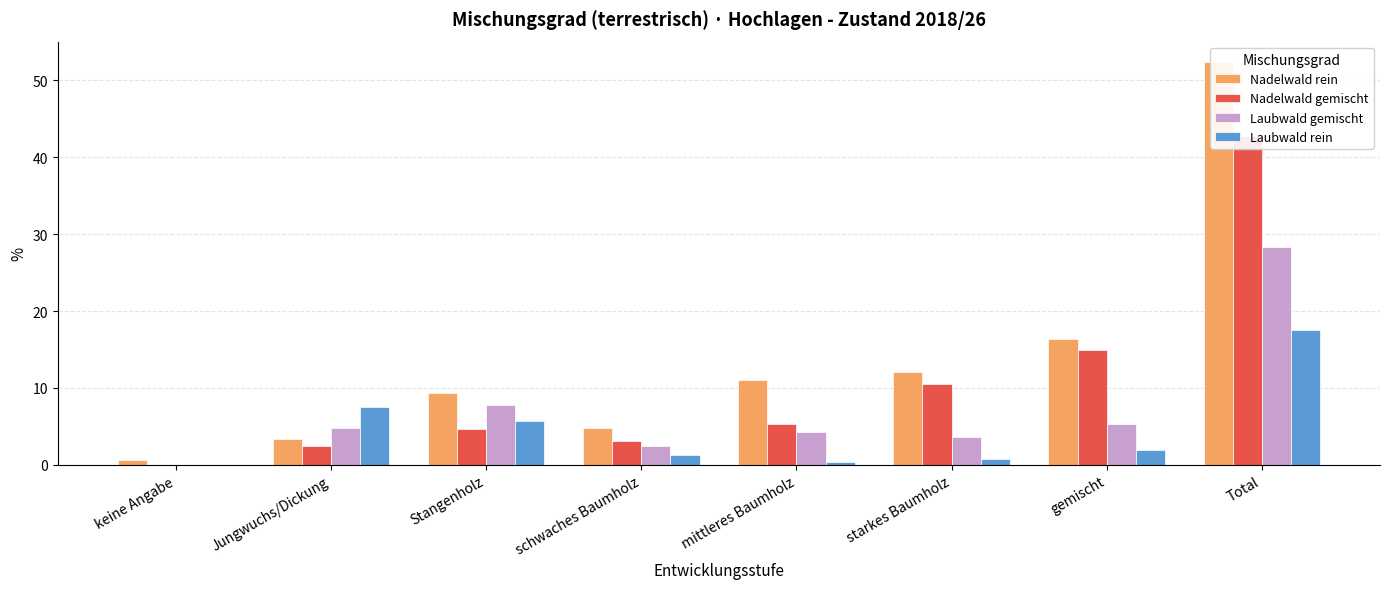

At which category does the chart reach its minimum across all series?

keine Angabe